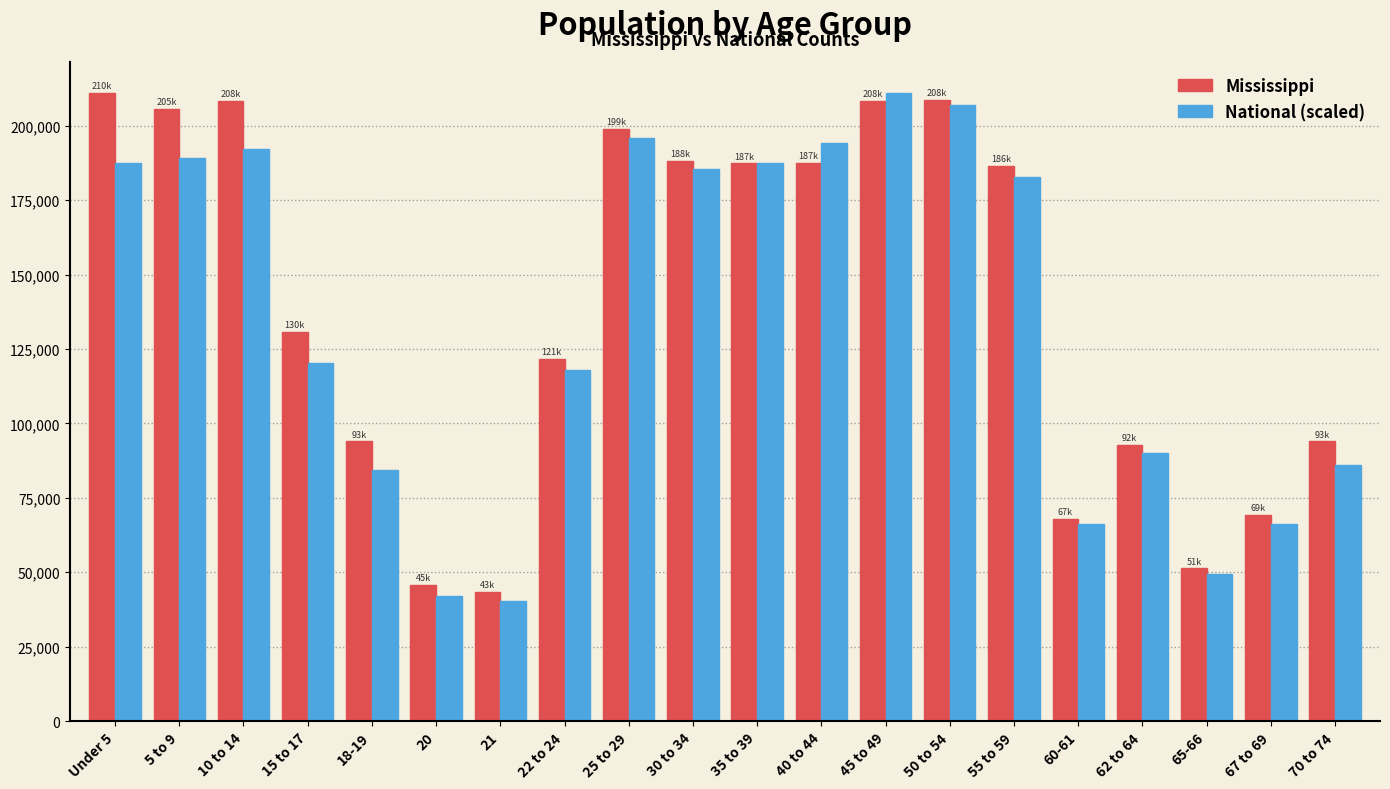

At Under 5, list the series in order from smallest to largest.

National (scaled), Mississippi